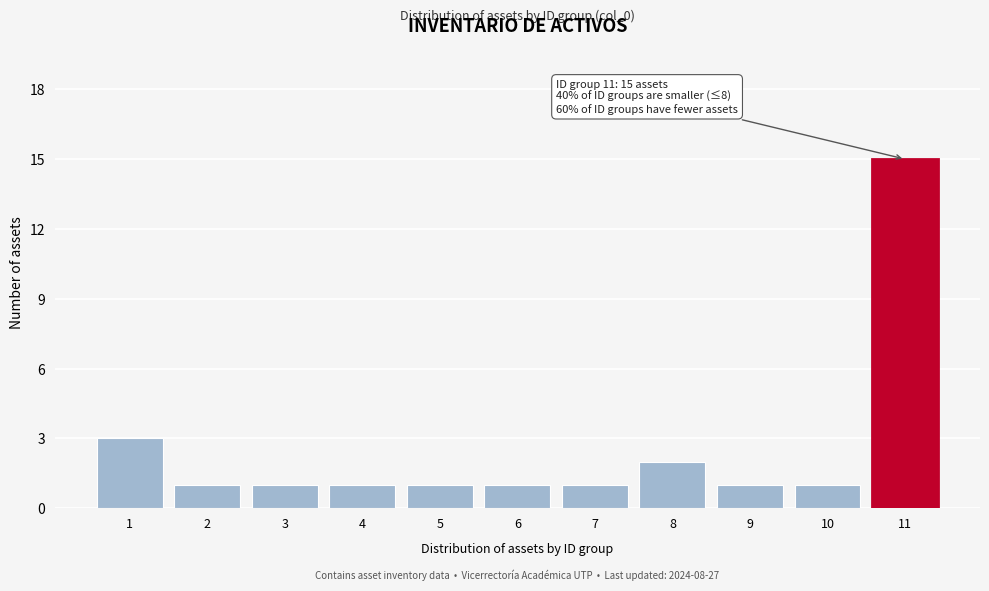

Reading left to right, extract all data points from this chart.

1=3	2=1	3=1	4=1	5=1	6=1	7=1	8=2	9=1	10=1	11=15